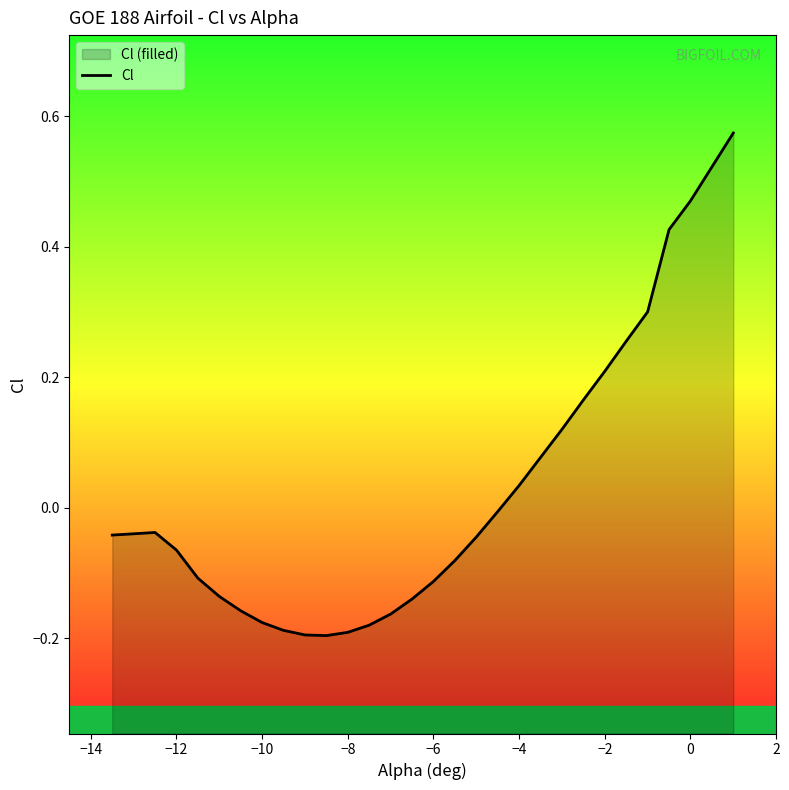

What is the minimum value shown in the chart?

-0.2